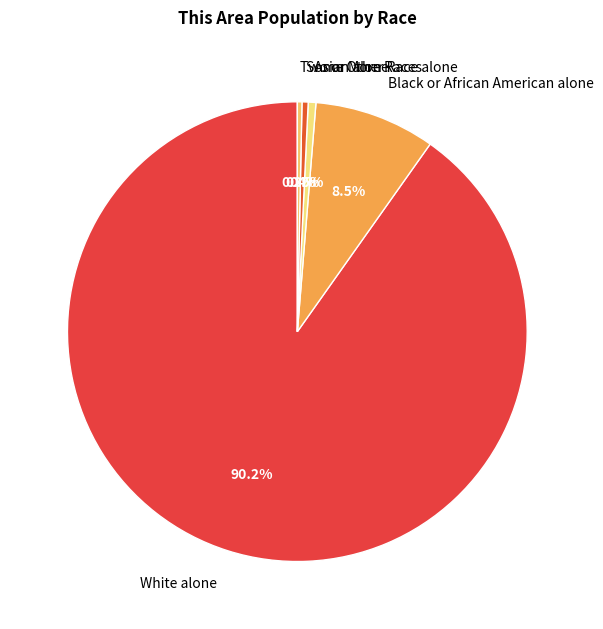

What is the largest slice in the pie chart?

White alone